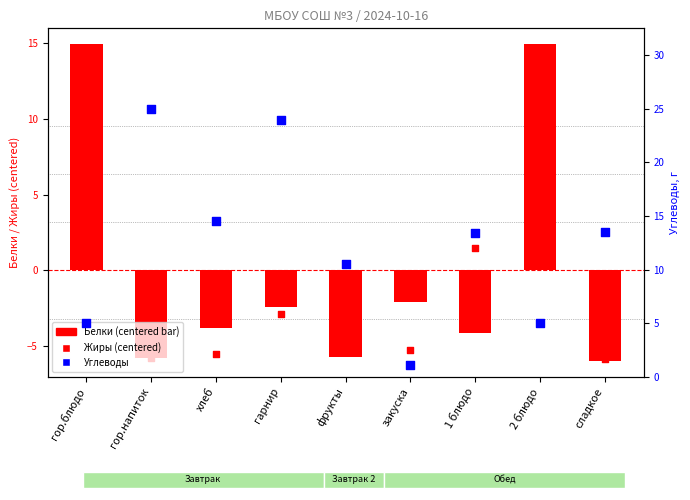

What is the total value across all series at хлеб?

5.2